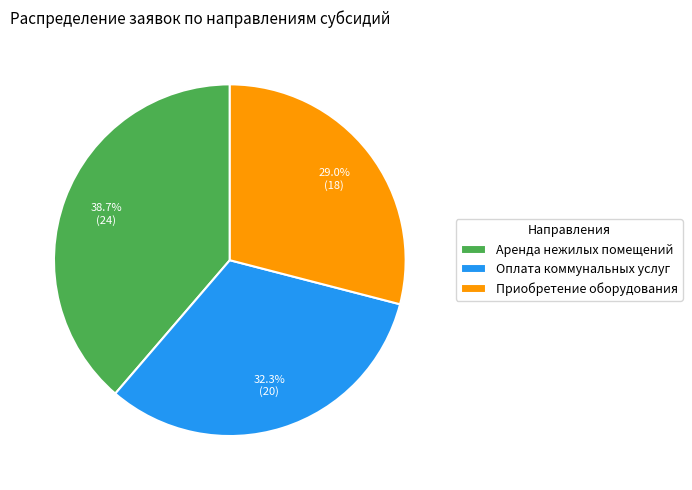

To the nearest percent, what is the difference between the largest and smallest slice percentages?

10%